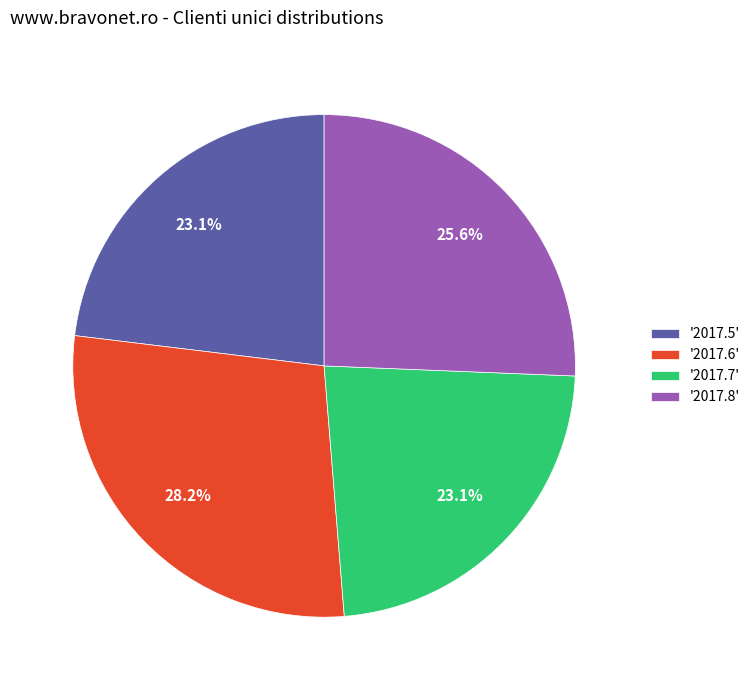

What is the largest slice in the pie chart?

'2017.6'